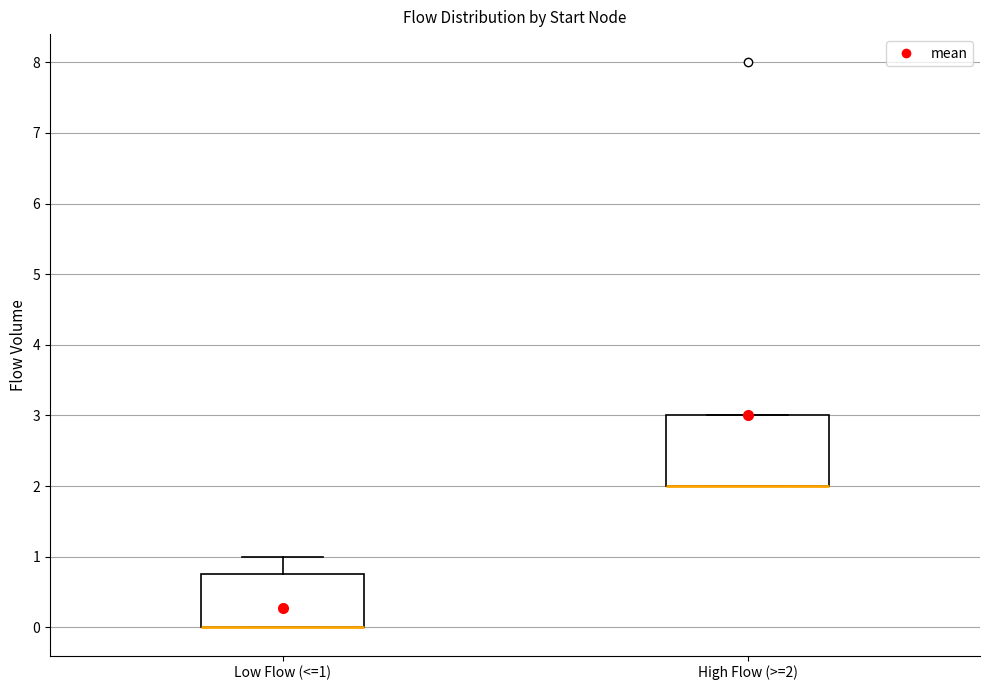

Comparing the boxes themselves (not the whiskers), which one is the tallest?

High Flow (>=2)